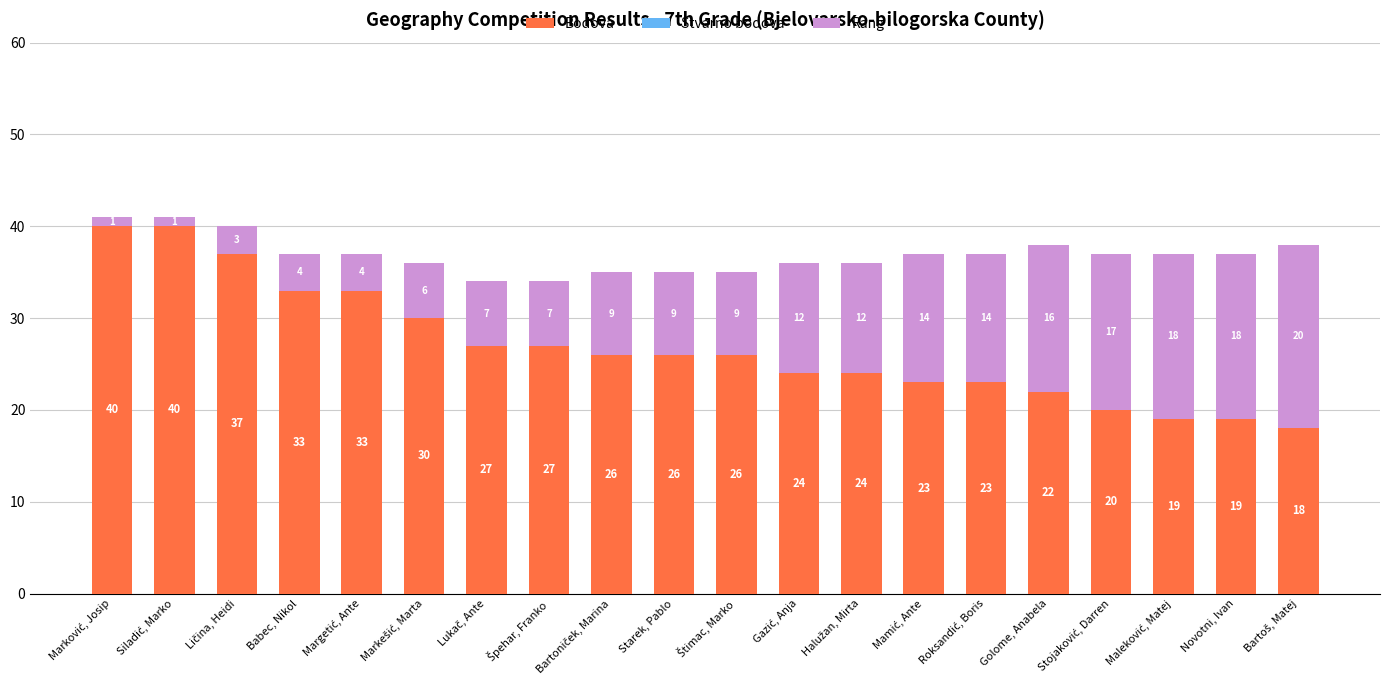

What is the sum of all Bodova values?

537